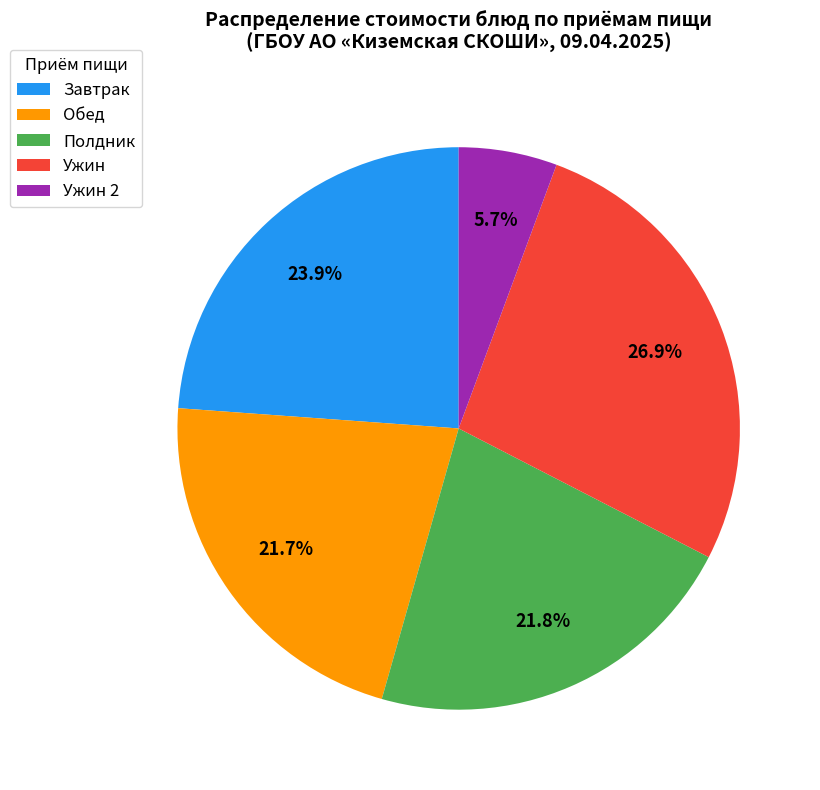

To the nearest percent, what is the average slice percentage?

20%